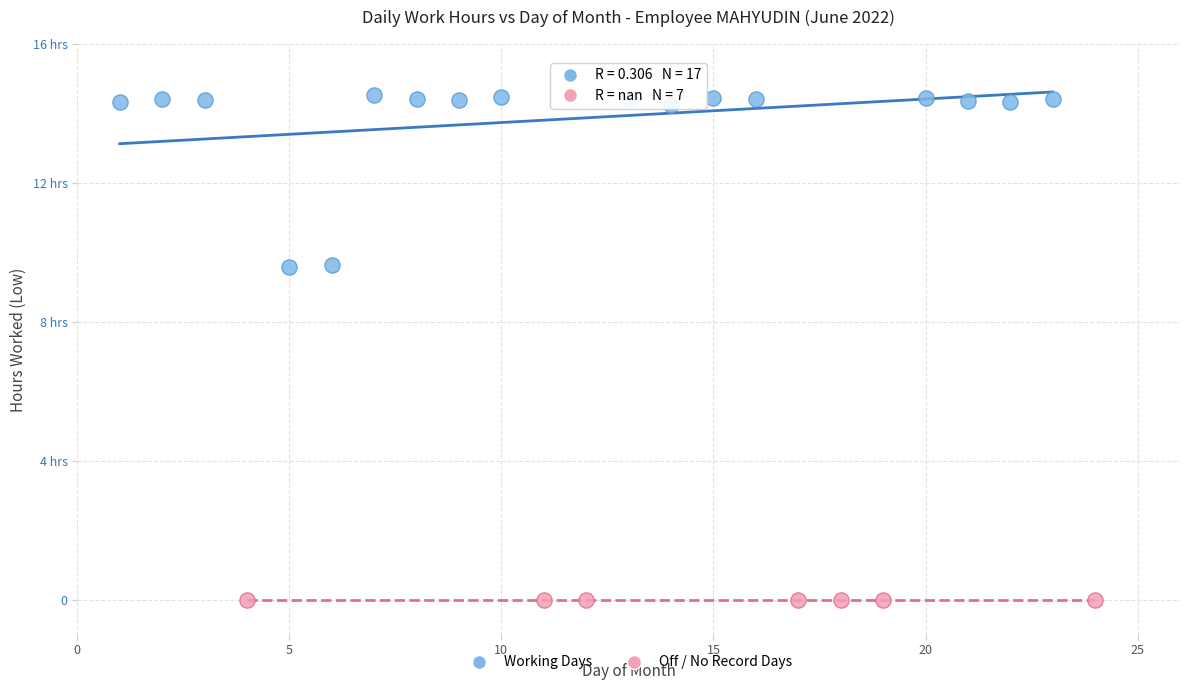

What are all the series names shown in the legend?

Working Days, Off / No Record Days